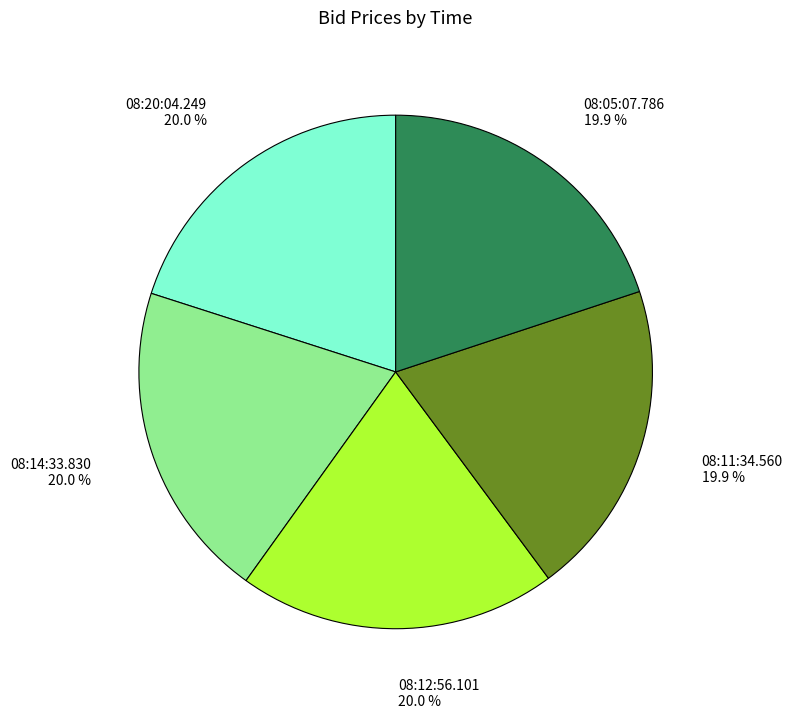

Is there any slice that represents more than half of the pie?

No